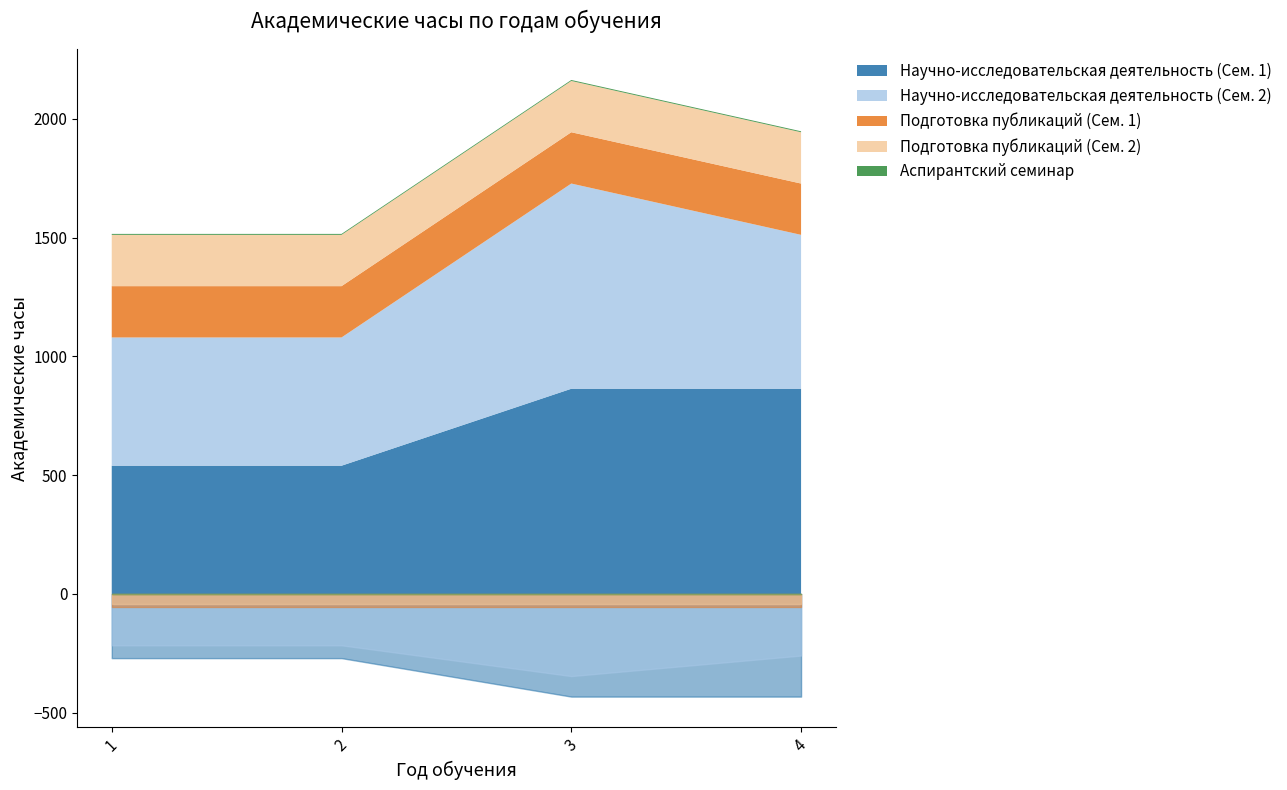

How many lines are shown in the chart?

5